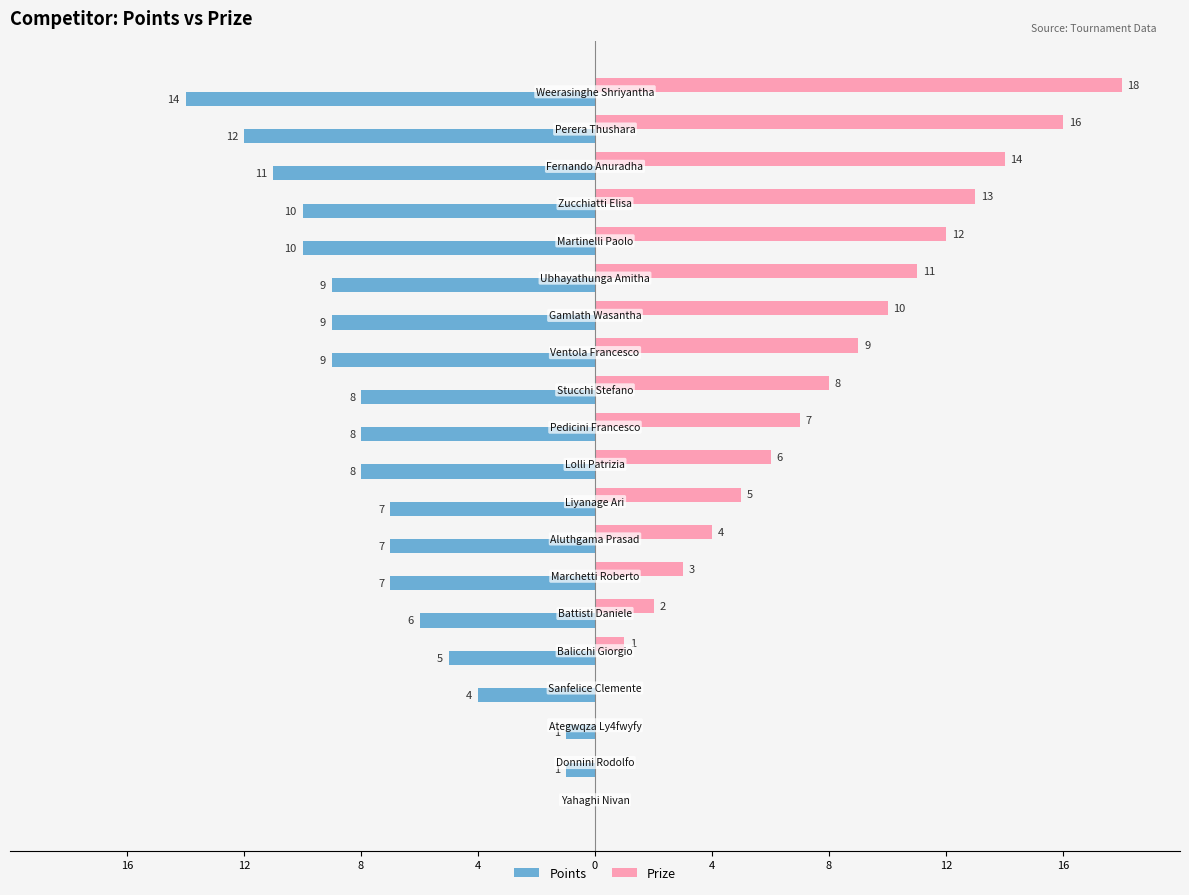

What is the average value of the Prize series?

7